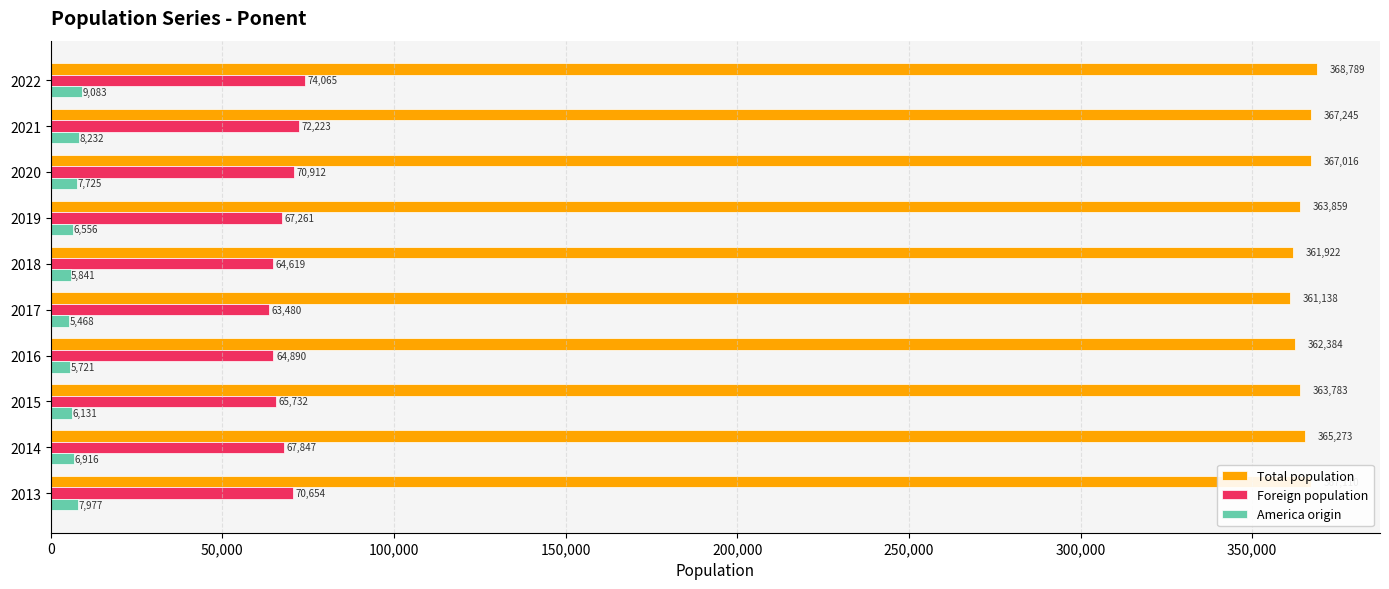

Count the number of data series in this chart.

3